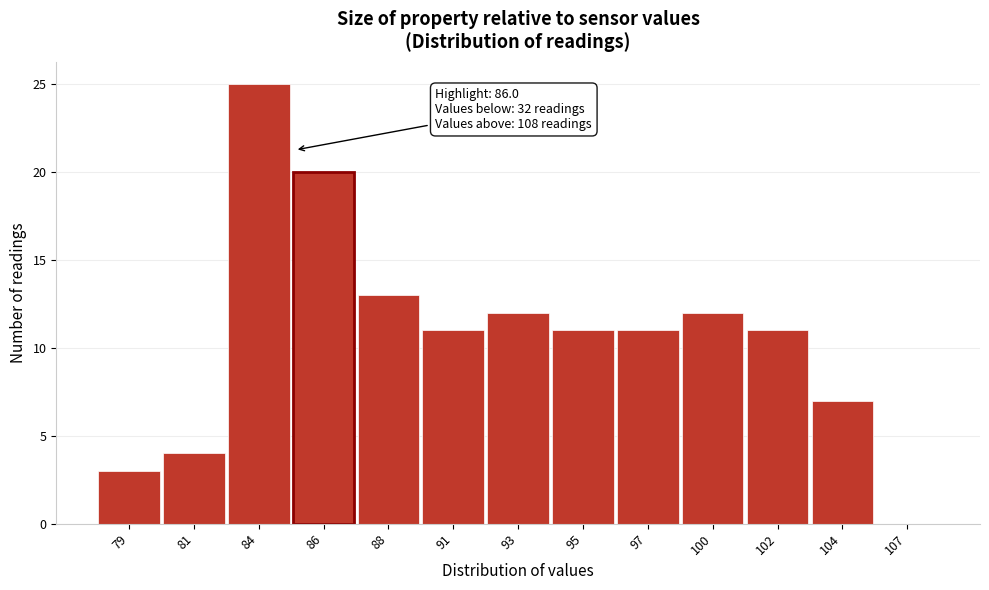

Reading left to right, extract all data points from this chart.

79=3	81=4	84=25	86=20	88=13	91=11	93=12	95=11	97=11	100=12	102=11	104=7	107=0